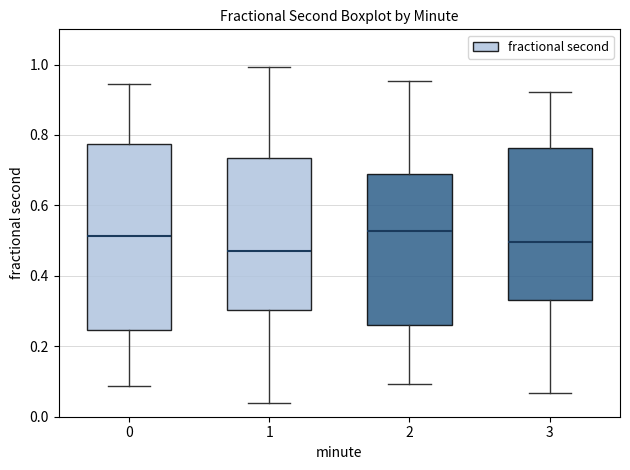

Reading left to right, transcribe this box plot: for each box, give where its median line is, the range the box spans, and where its two whiskers end, as read against the y-axis. The values are not printed on the chart, so give them approximately, as read against the axis.

0: median 0.52, box 0.24 to 0.78, whiskers 0.08 to 0.94
1: median 0.48, box 0.30 to 0.74, whiskers 0.04 to 1.00
2: median 0.52, box 0.26 to 0.68, whiskers 0.10 to 0.96
3: median 0.50, box 0.34 to 0.76, whiskers 0.06 to 0.92